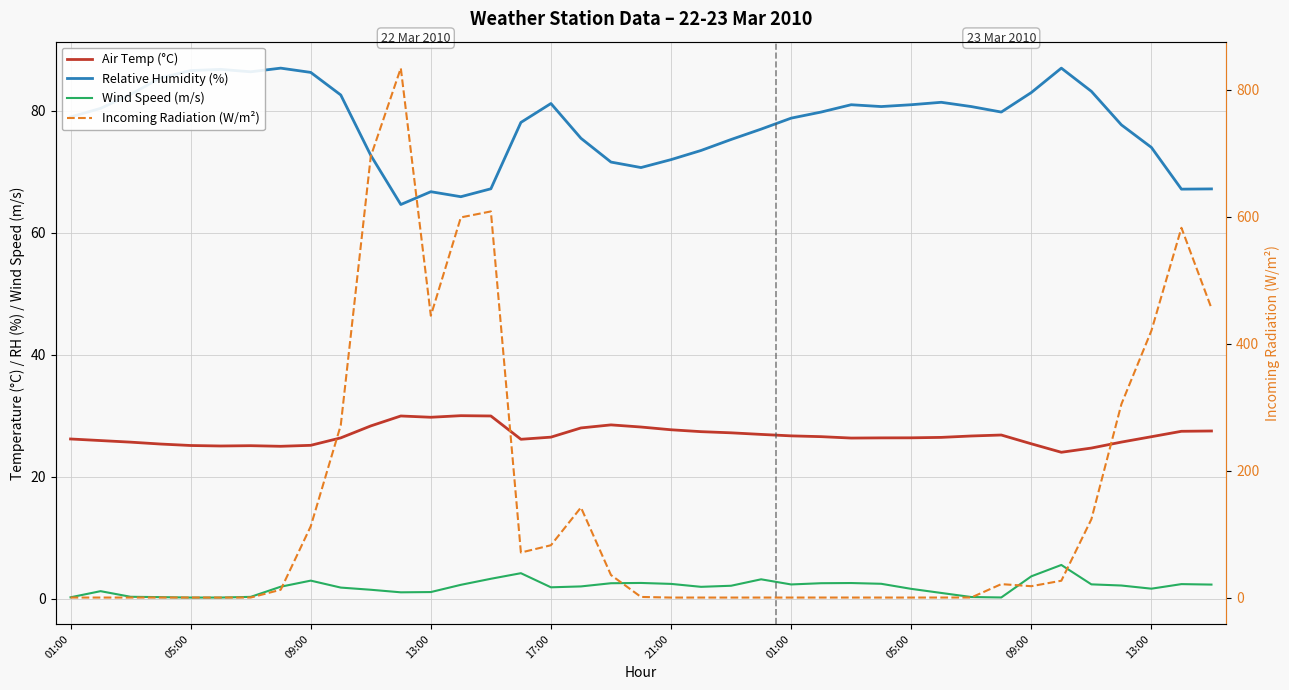

The Relative Humidity (%) series shows 150.7 at 13:00. True or false?

False